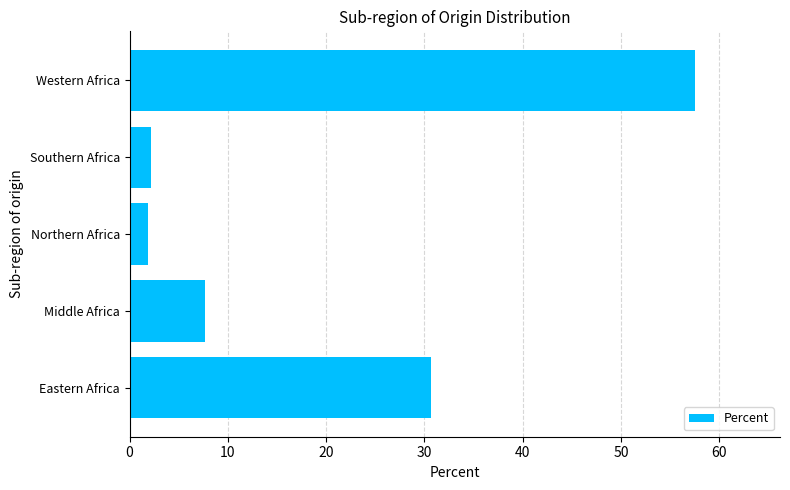

What is the change in value from Eastern Africa to Middle Africa?

-23.0